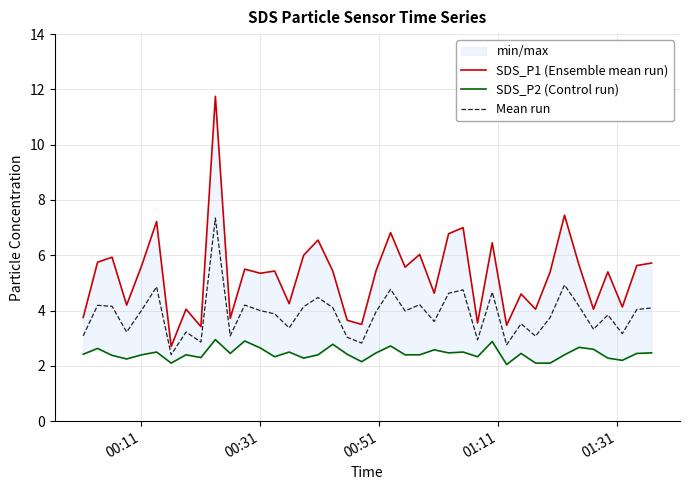

What is the sum of all SDS_P2 (Control run) values?

97.7